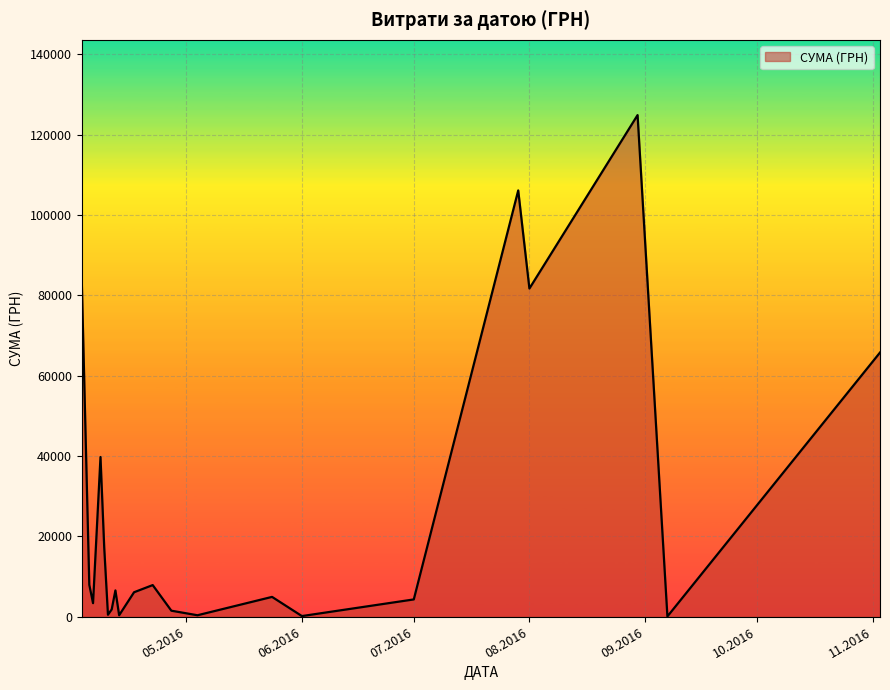

How many interior local peaks (higher than both neighbors) does the data have?

6